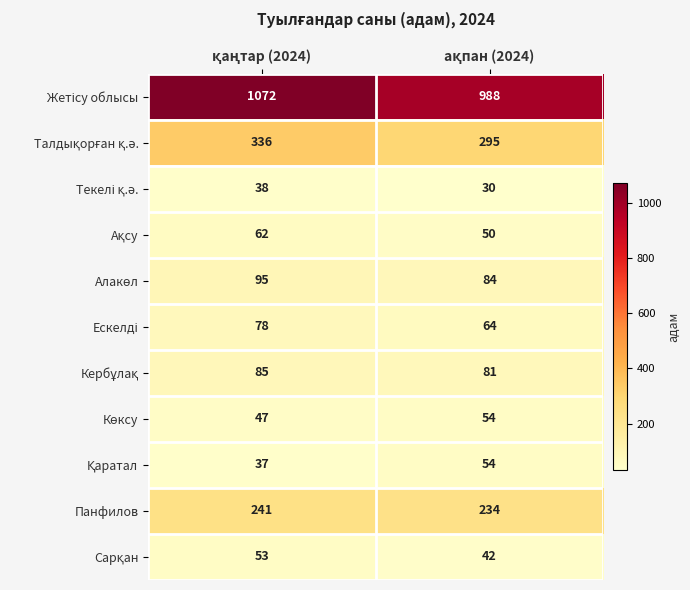

What is the maximum value shown in the chart?

1072